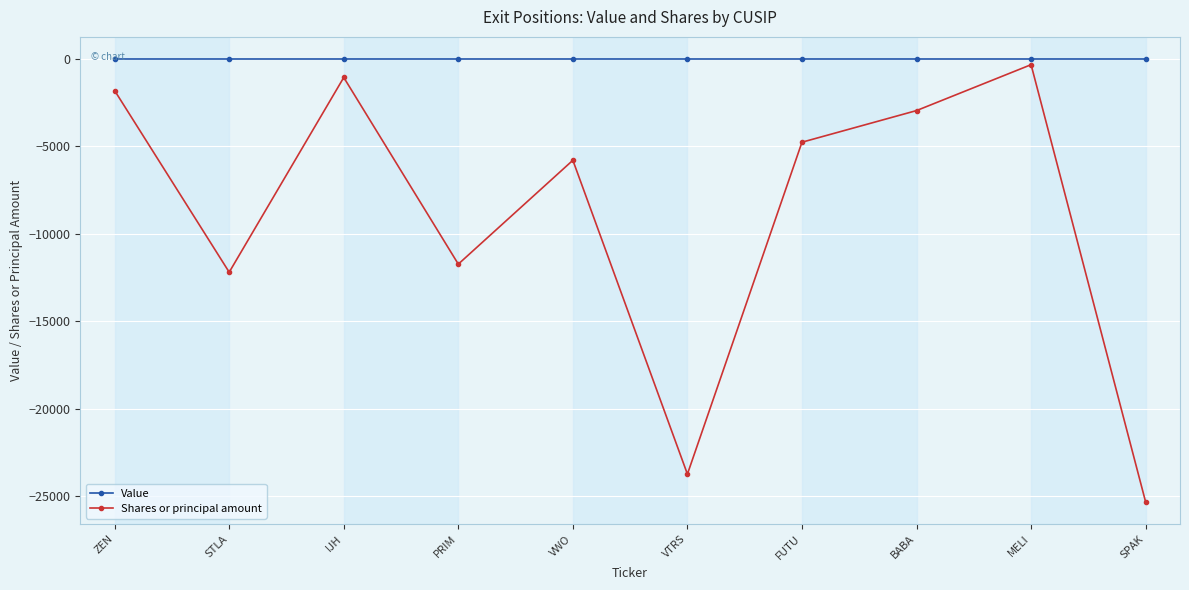

Reading right to left, extract all data points from this chart.

Value: SPAK=0	MELI=0	BABA=0	FUTU=0	VTRS=0	VWO=0	PRIM=0	IJH=0	STLA=0	ZEN=0
Shares or principal amount: SPAK=-25344	MELI=-323	BABA=-2949	FUTU=-4759	VTRS=-23748	VWO=-5792	PRIM=-11734	IJH=-1055	STLA=-12196	ZEN=-1806